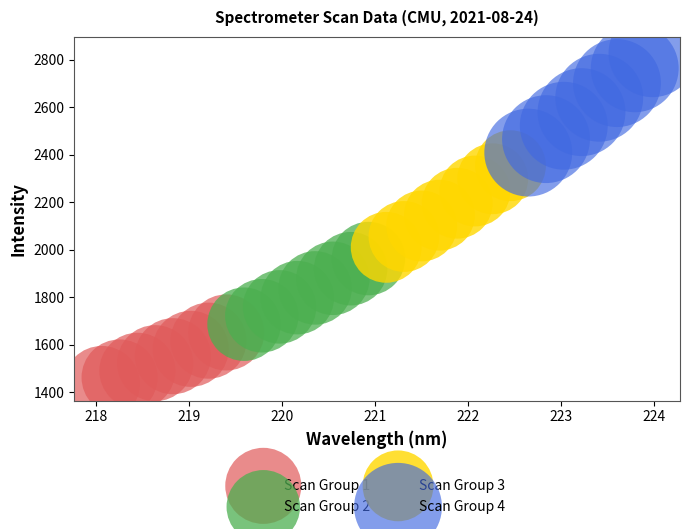

Which series contains the lowest Y value?

Scan Group 1